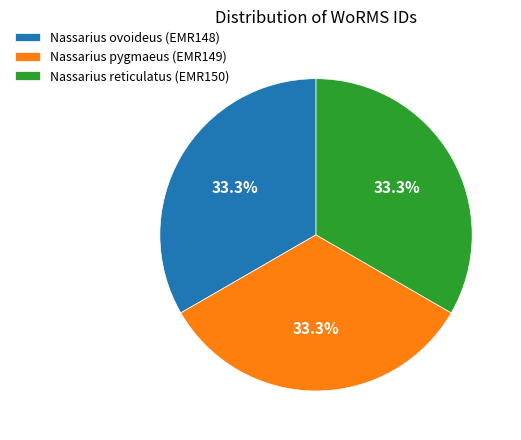

What is the ratio of the value at Nassarius reticulatus (EMR150) to the value at Nassarius ovoideus (EMR148)?

1.0